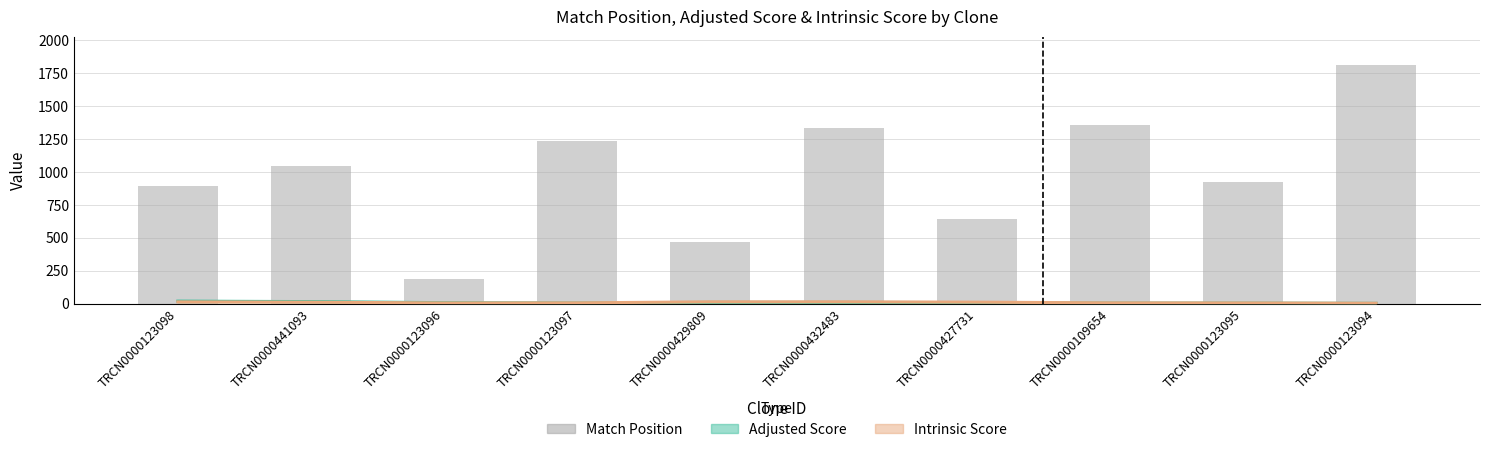

Is the value of Match Position at TRCN0000109654 greater than the value of Adjusted Score at TRCN0000123096?

Yes